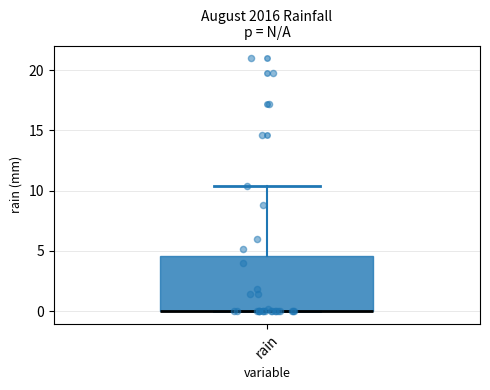

Where is the lower edge of the box for rain on the y-axis? The values are not printed on the chart, so give them approximately, as read against the axis.

0.0